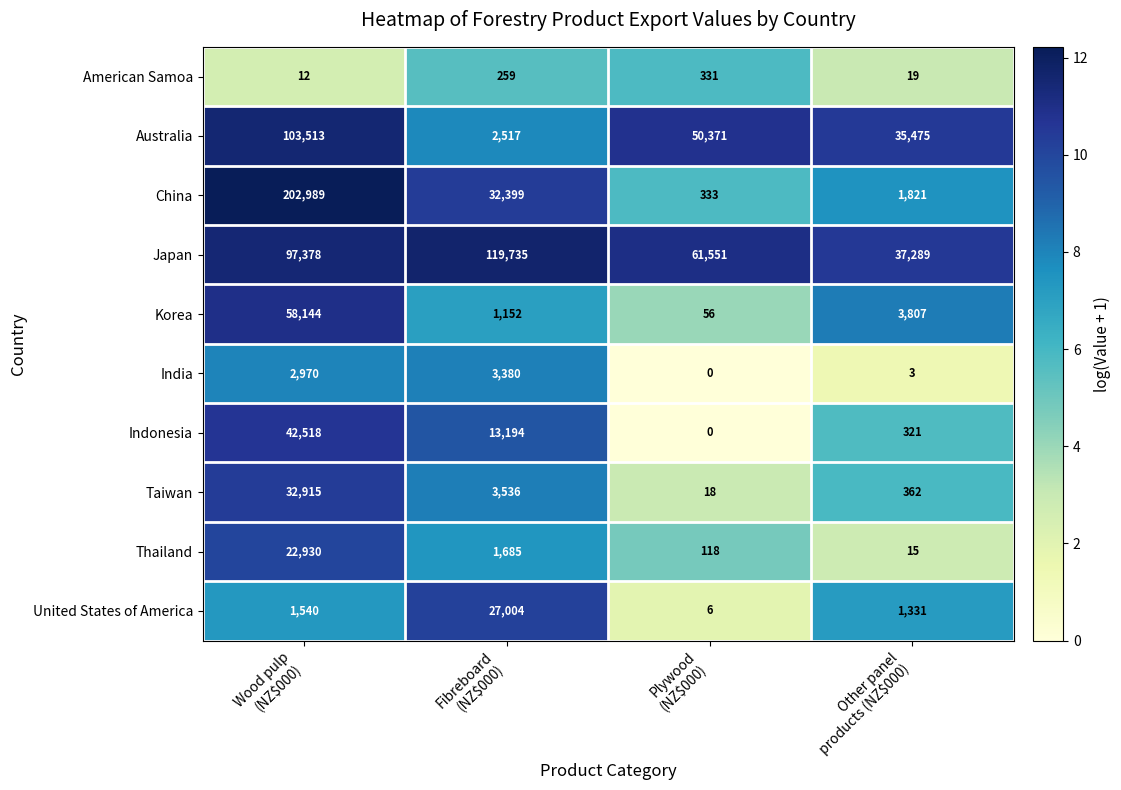

What is the maximum value shown in the chart?

202989